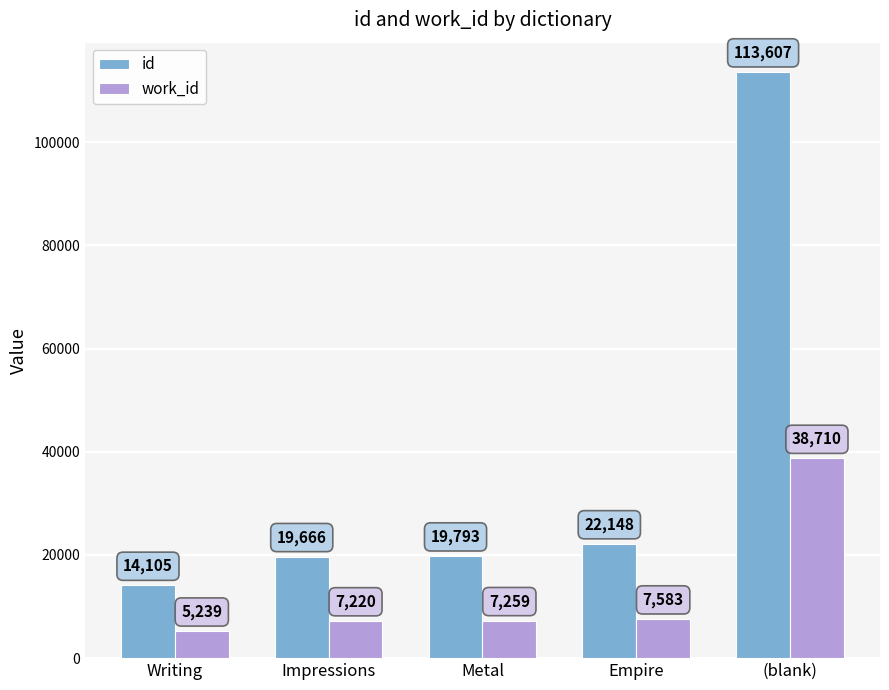

Which series has the largest range (max minus min)?

id